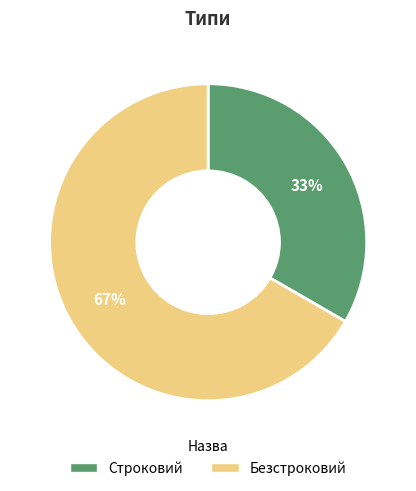

What is the ratio of the value at Строковий to the value at Безстроковий?

0.5